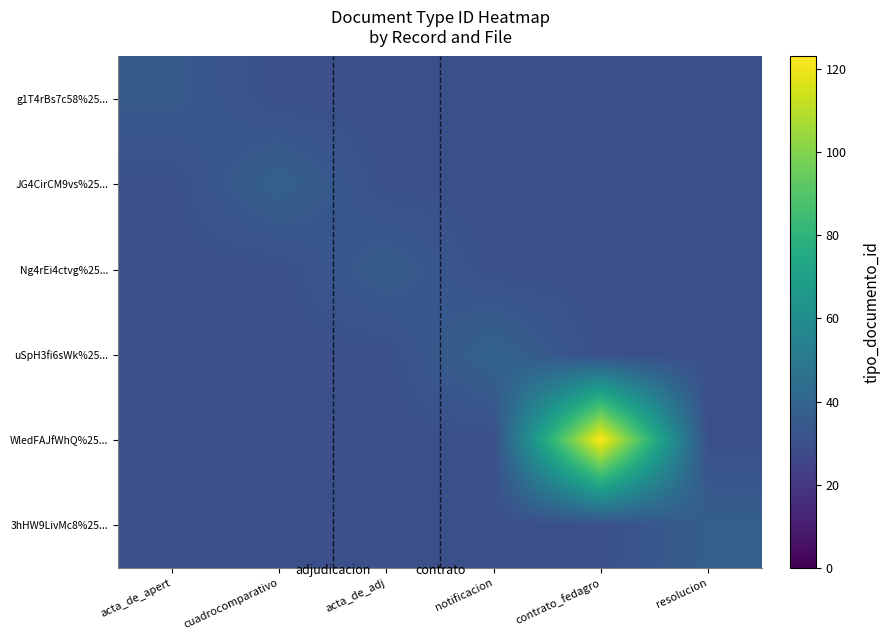

At which category does the chart reach its minimum across all series?

acta_de_apert